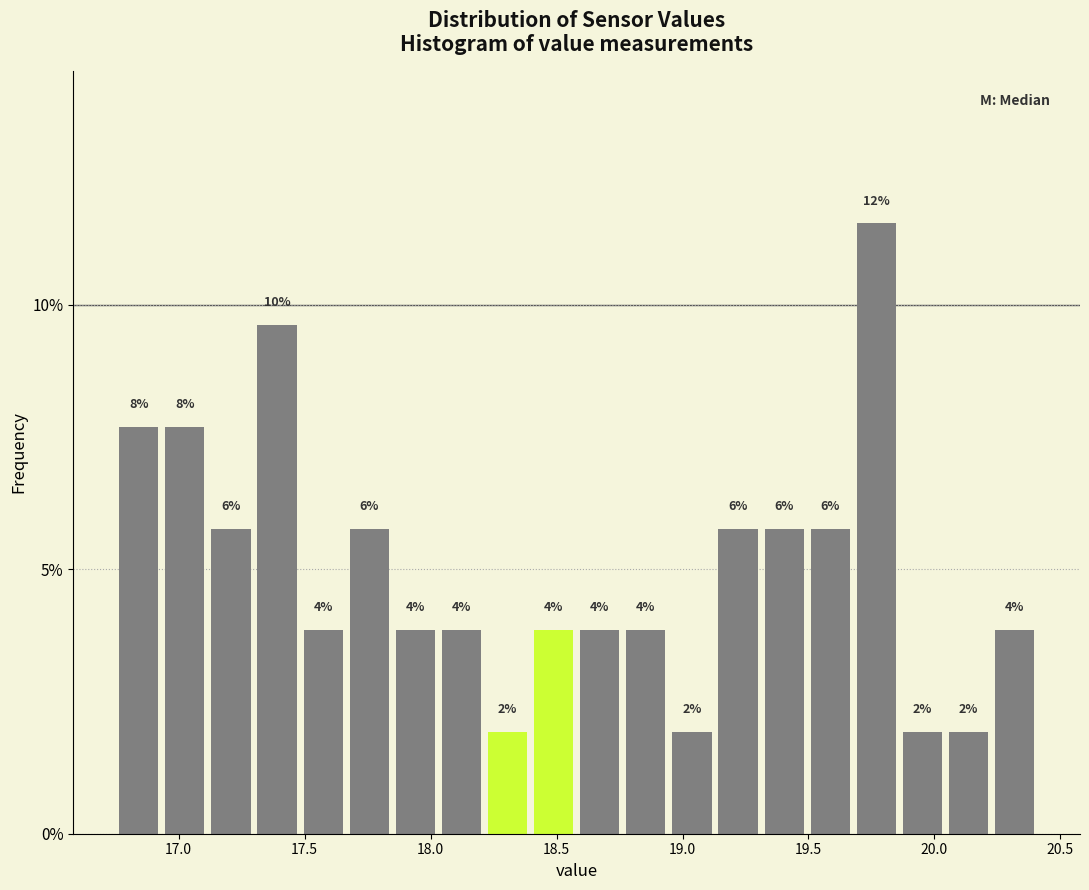

Around what value on the x-axis is the tallest bar? Give the approximate position of its centre, as read against the axis.

19.75